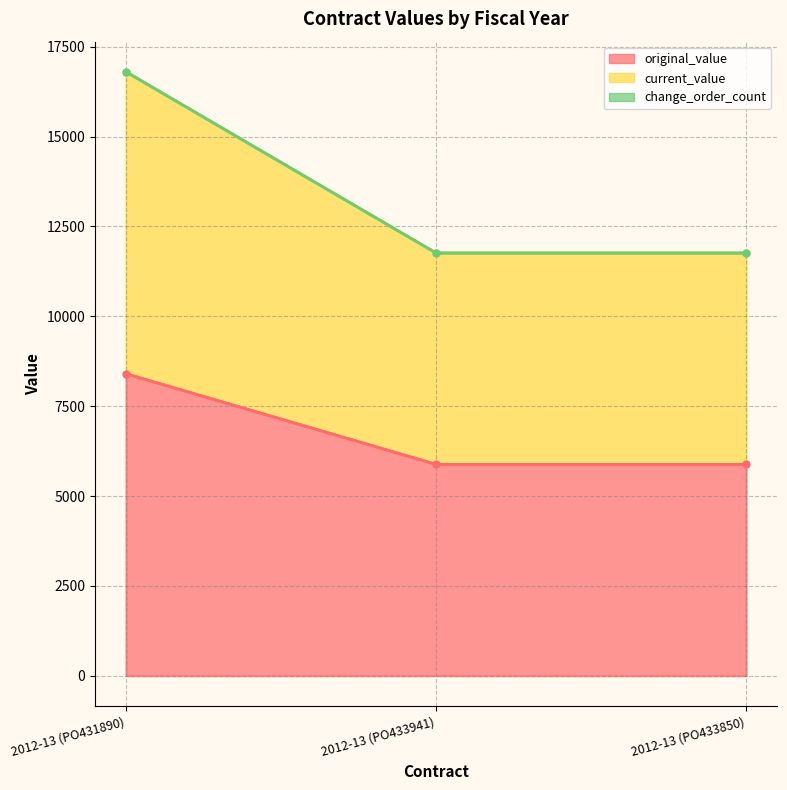

Is it true that current_value equals 20761 at 2012-13 (PO433850)?

False